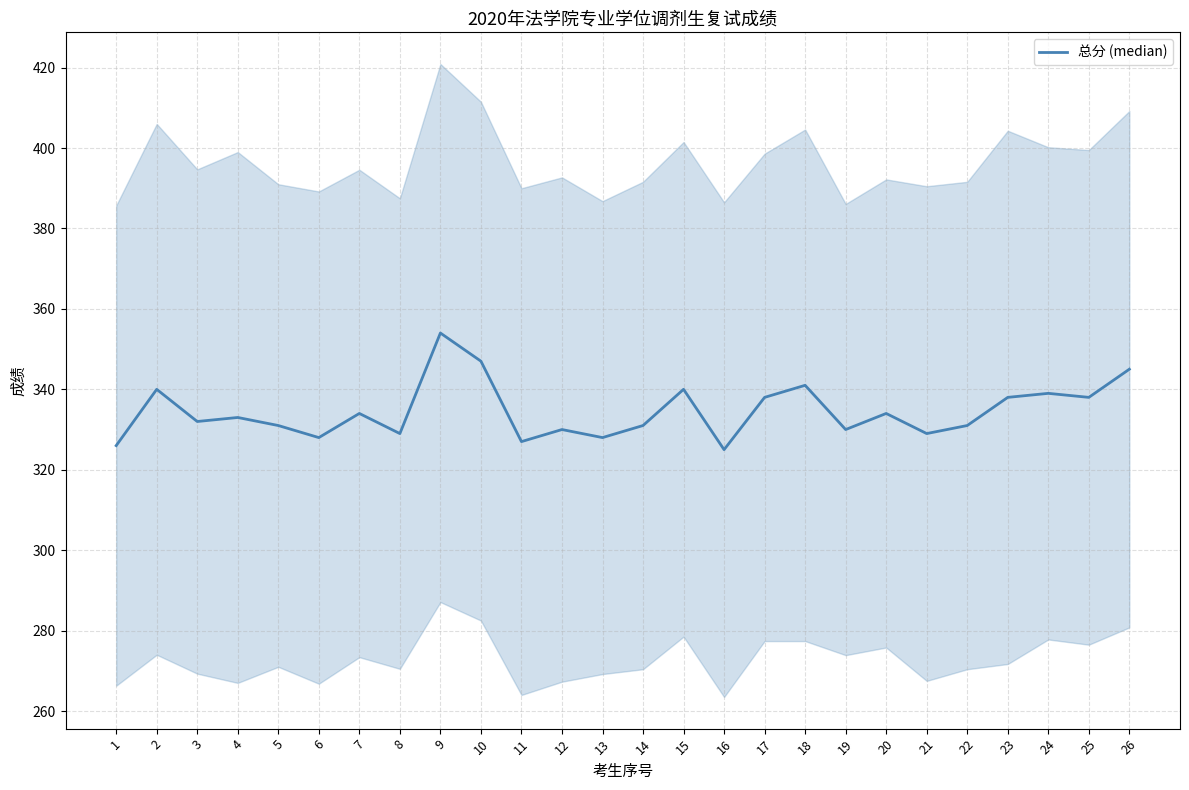

What is the sum of all values?

8698